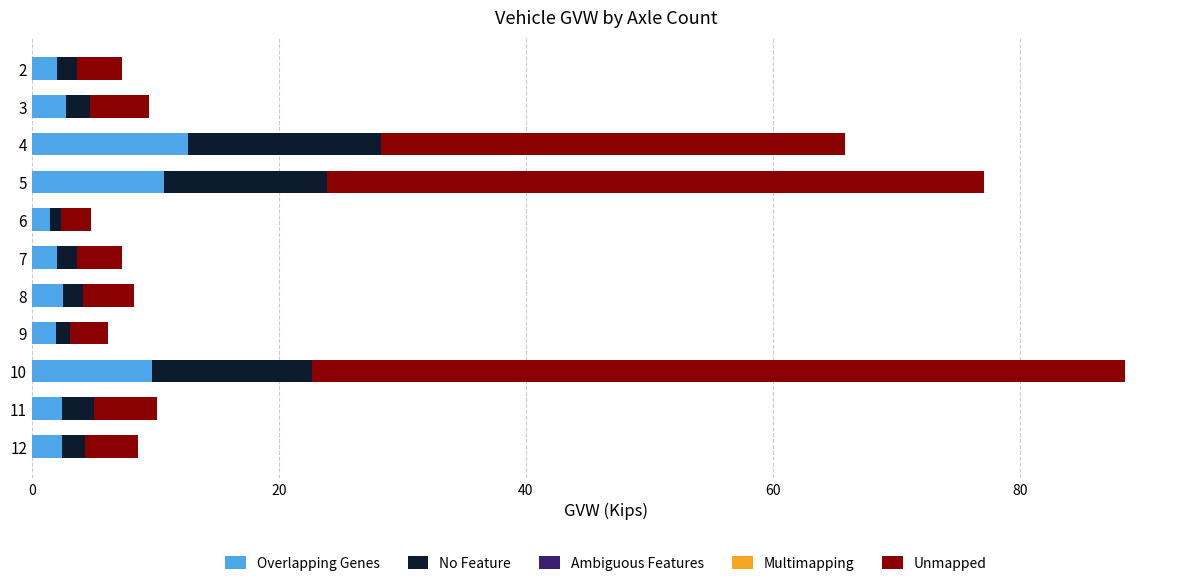

Is it true that Overlapping Genes equals 6.3 at 4?

False